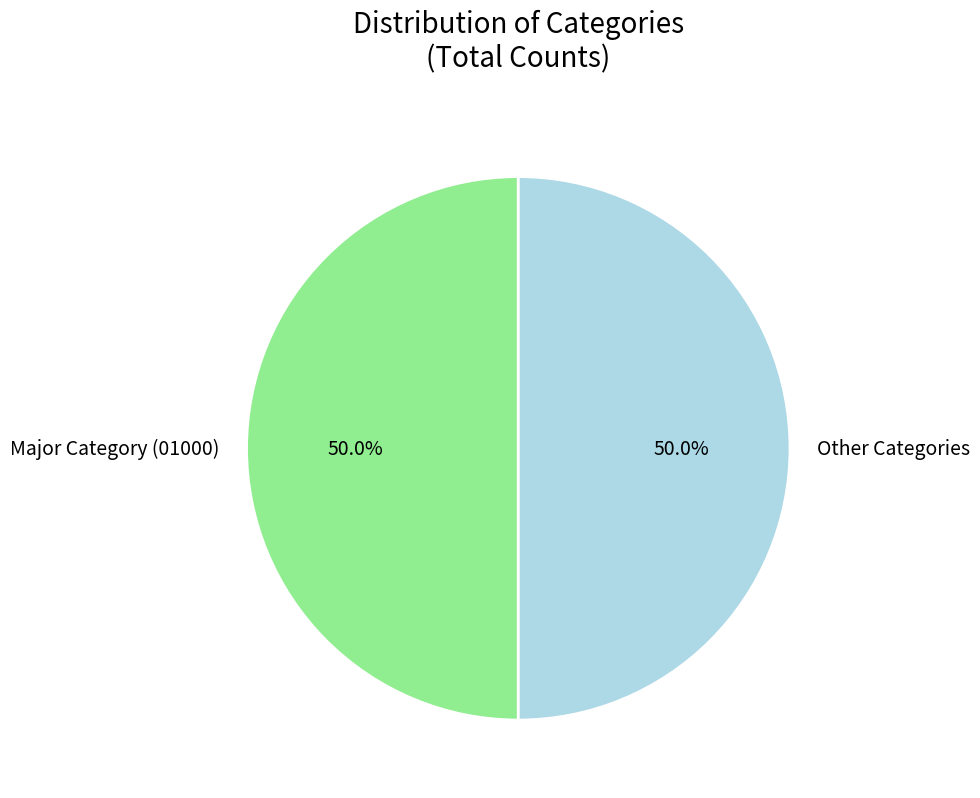

Is the sum of Other Categories and Major Category (01000) greater than half?

Yes